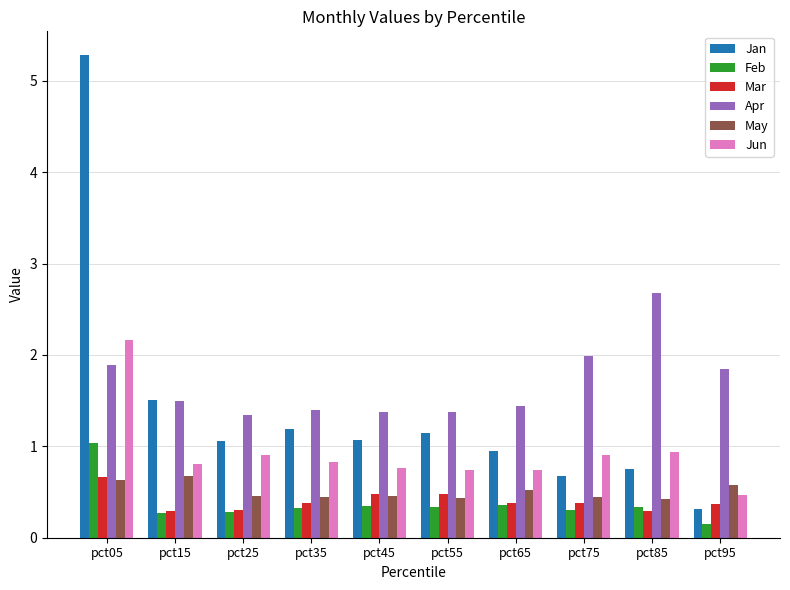

What is the lowest value of the Jun series?

0.5